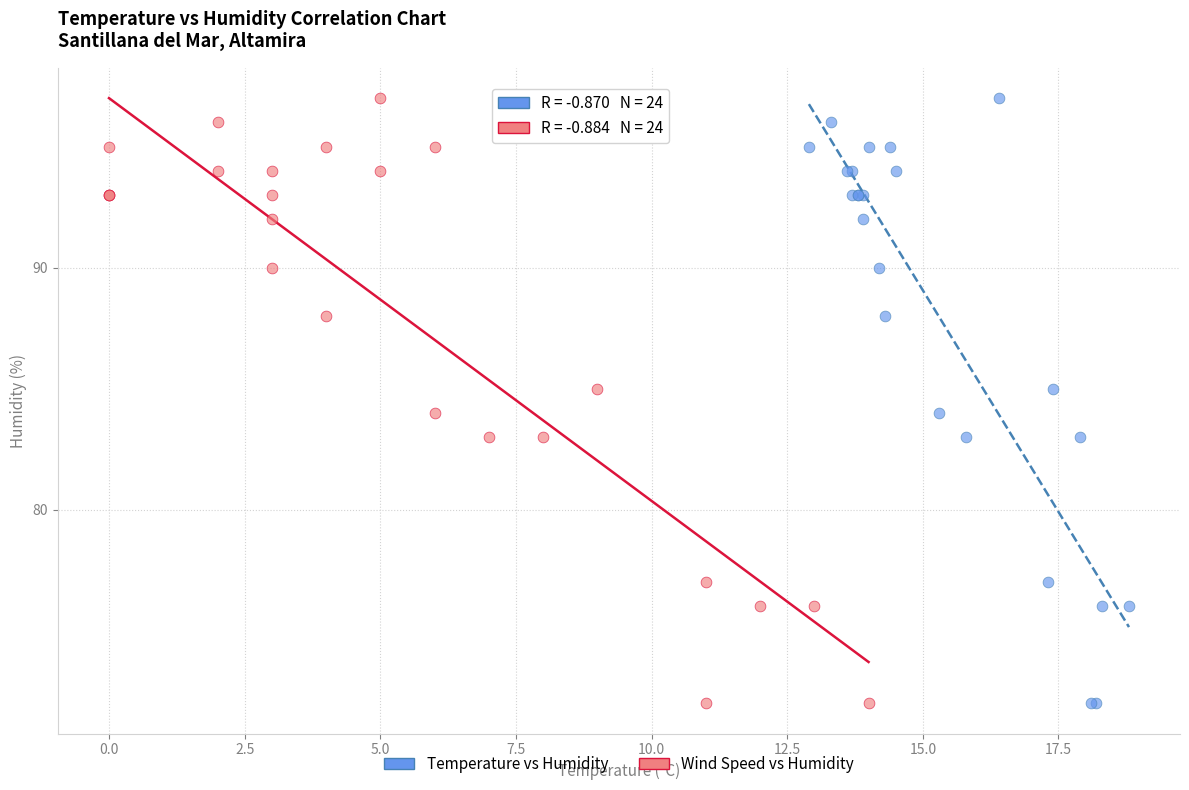

What are all the series names shown in the legend?

Temperature vs Humidity, Wind Speed vs Humidity